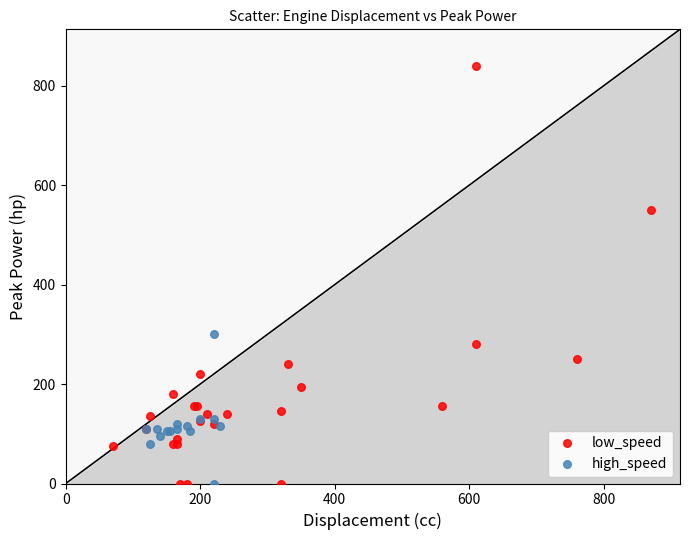

What are all the series names shown in the legend?

low_speed, high_speed